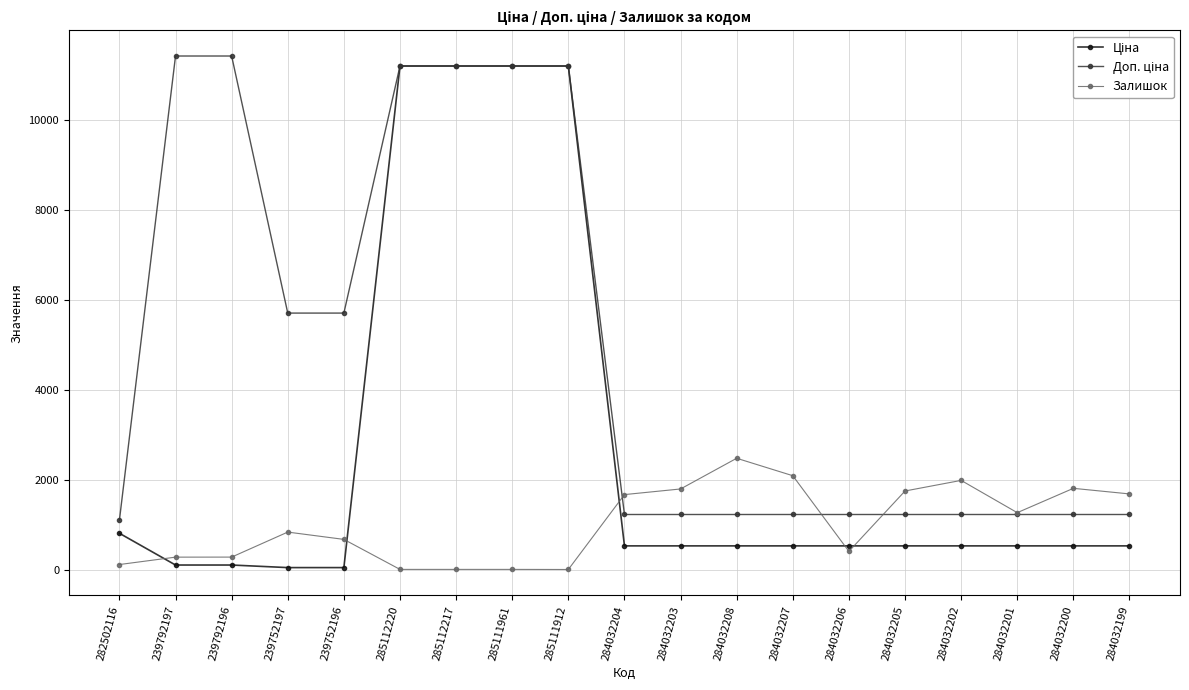

What is the label of the 4th point from the left?

239752197